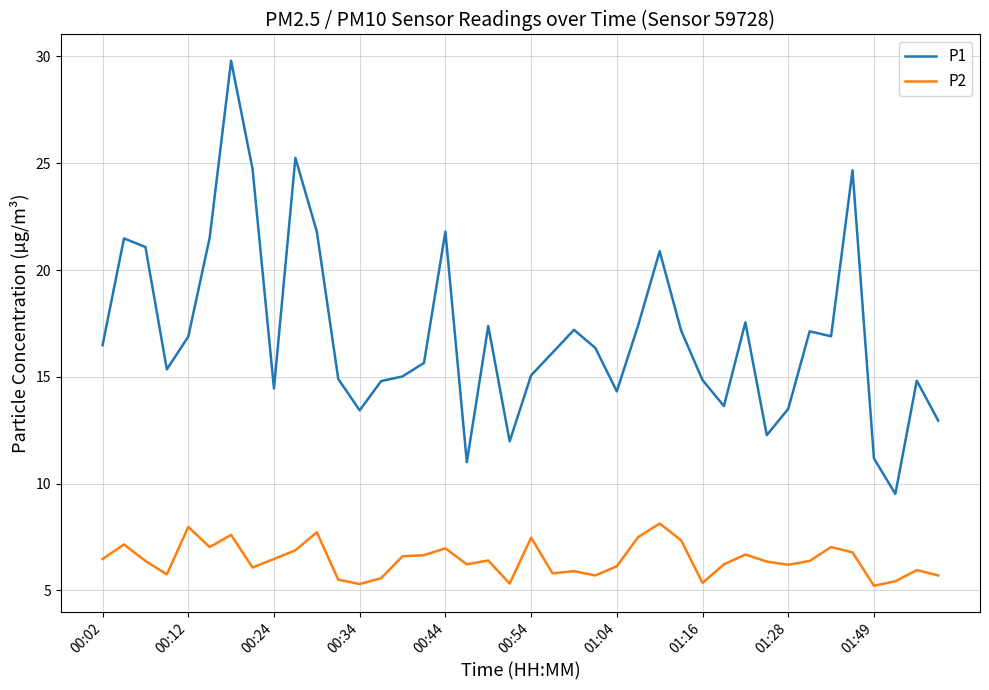

Which series has the widest spread of values?

P1